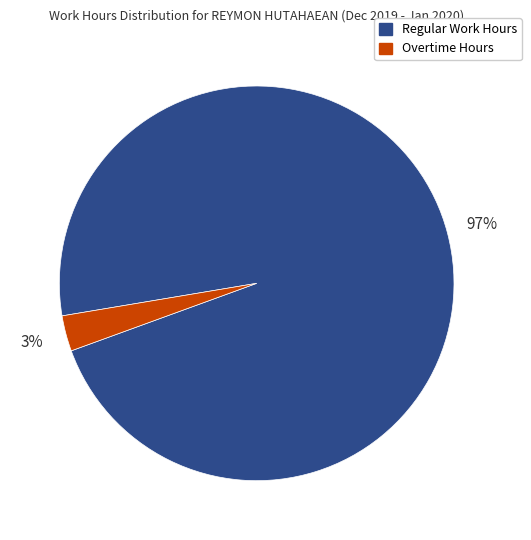

True or false: Overtime Hours accounts for 3% of the total.

True